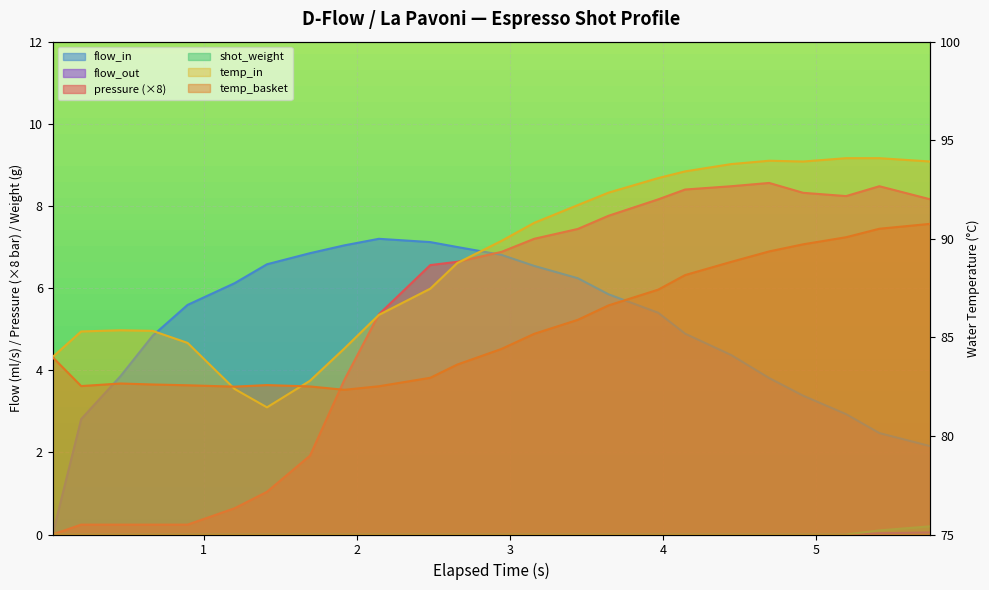

What is the value of the water_temperature_basket point at the 13th from the left?

84.4